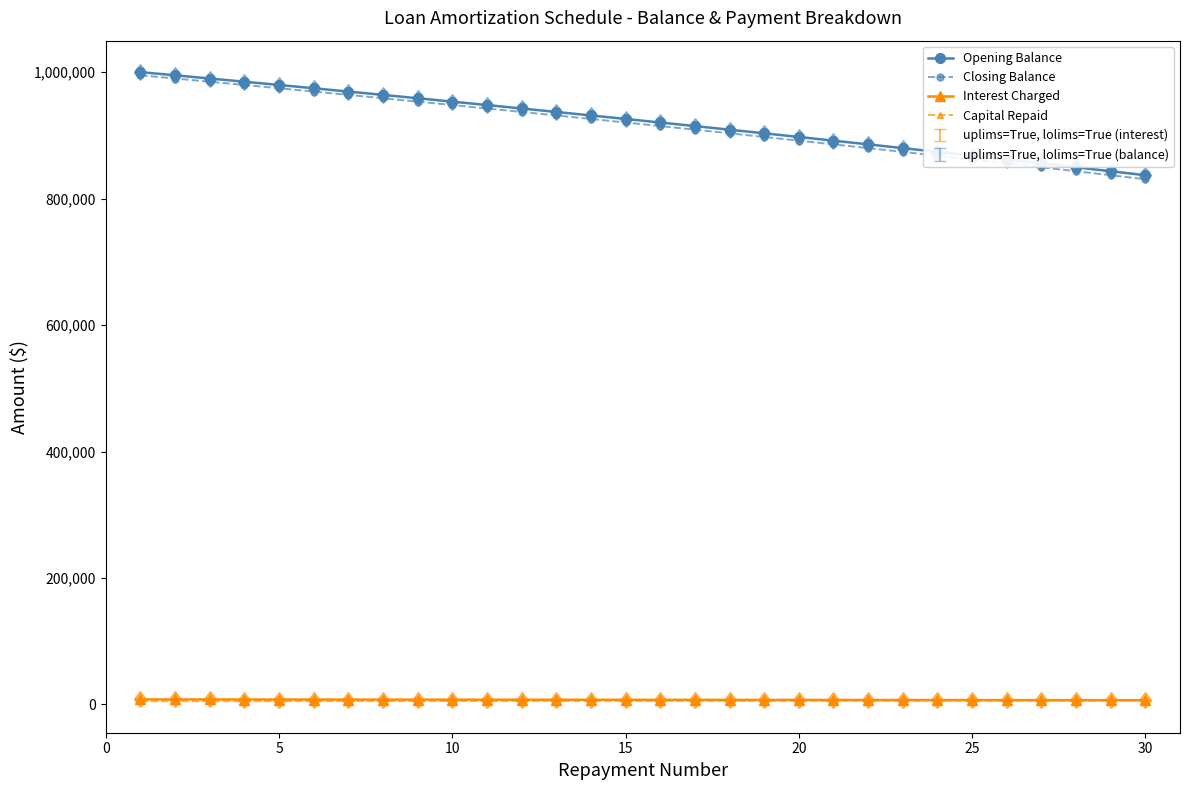

What is the maximum value for Opening Balance?

1000000.0